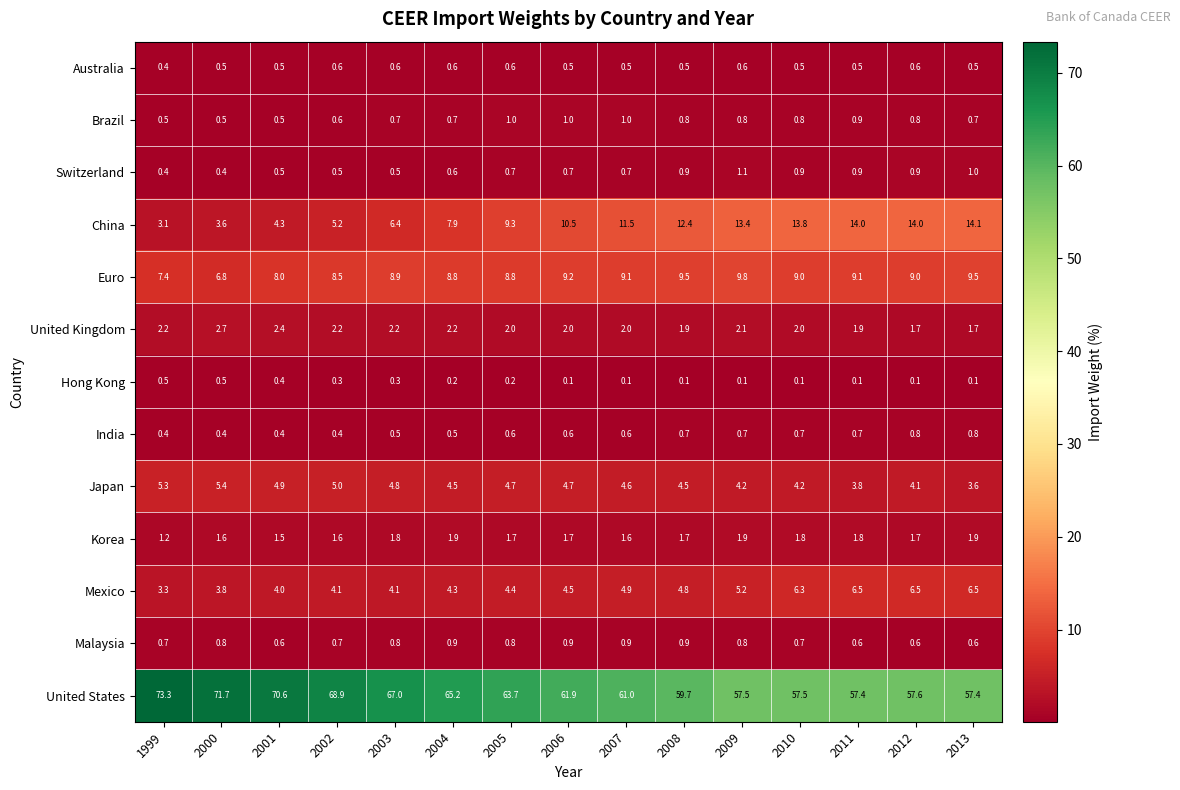

What is the minimum value shown in the chart?

0.1